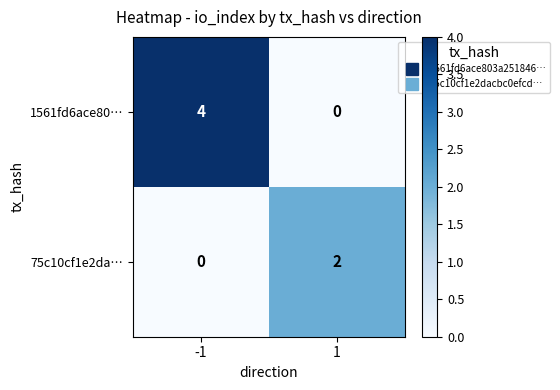

List the series in order of their overall mean, lowest first.

75c10cf1e2da…, 1561fd6ace80…